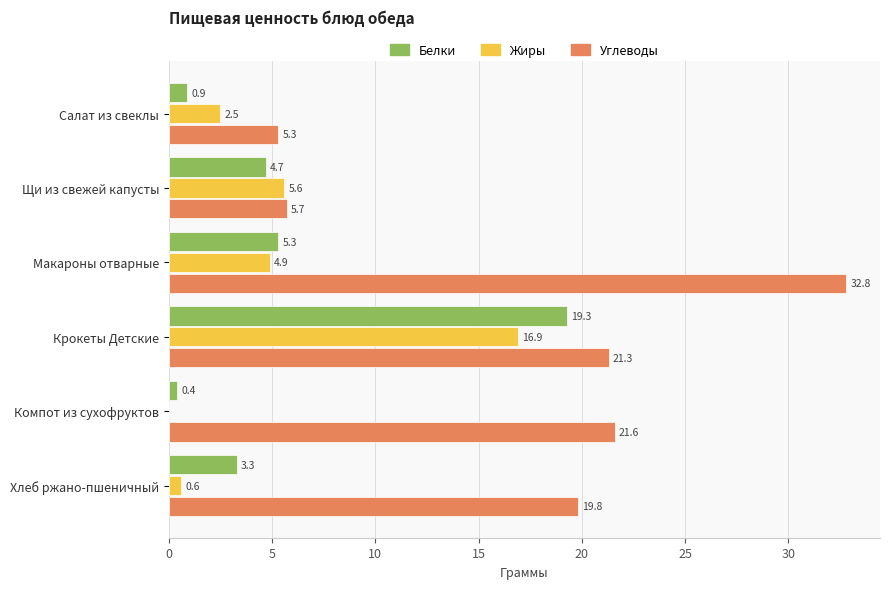

What is the sum of all Белки values?

33.9